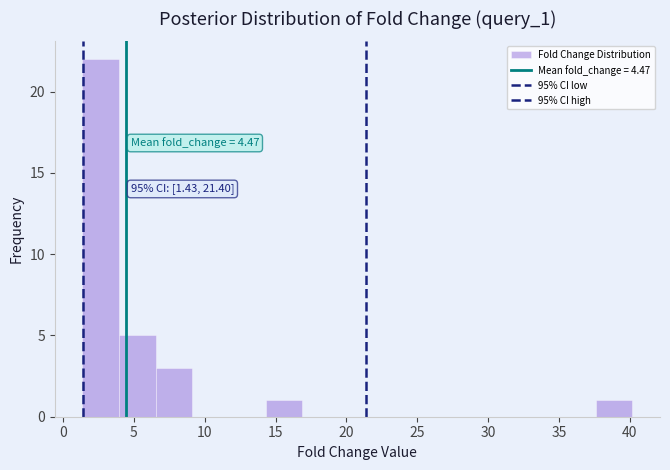

Over which range of the x-axis is the bar tallest?

1.5 to 4.0